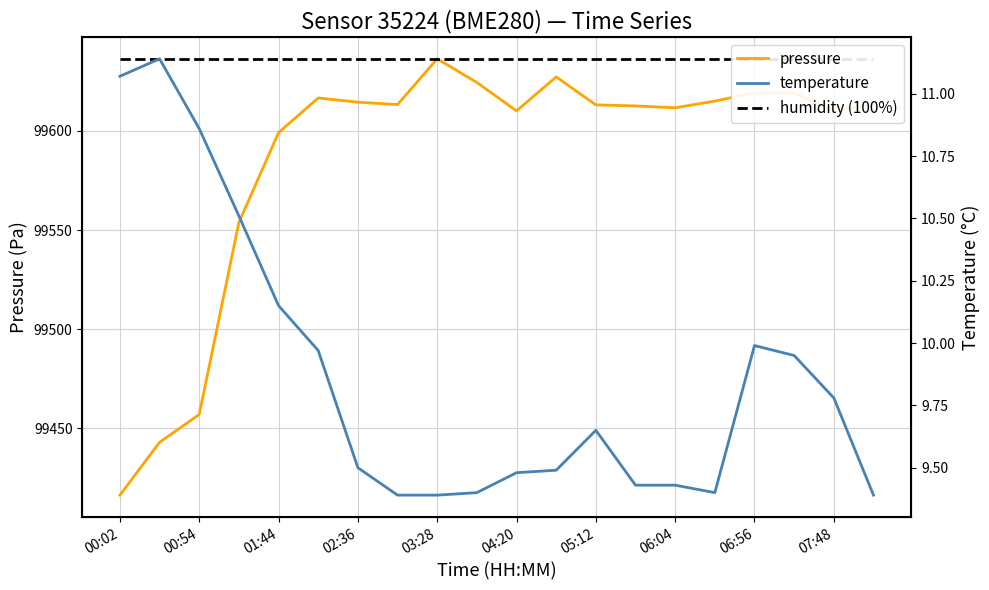

Which category has the lowest value in the pressure series?

00:02